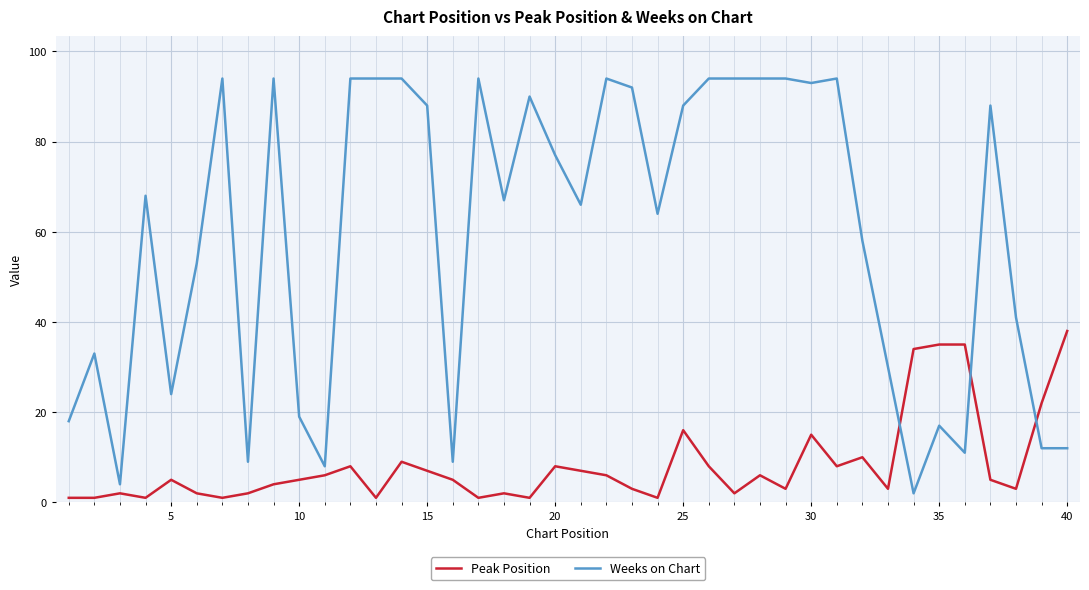

After their last crossing, which series has the higher values: Weeks on Chart or Peak Position?

Peak Position